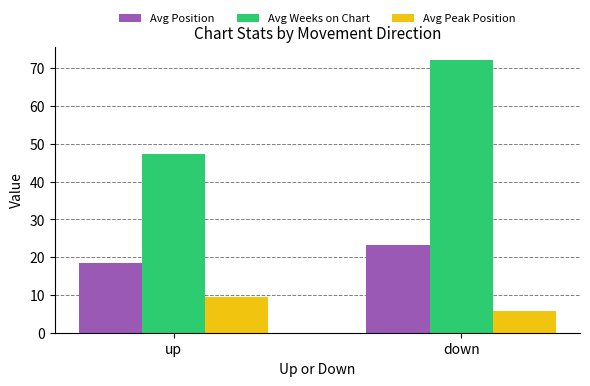

At which label is Avg Peak Position closest to 7?

down